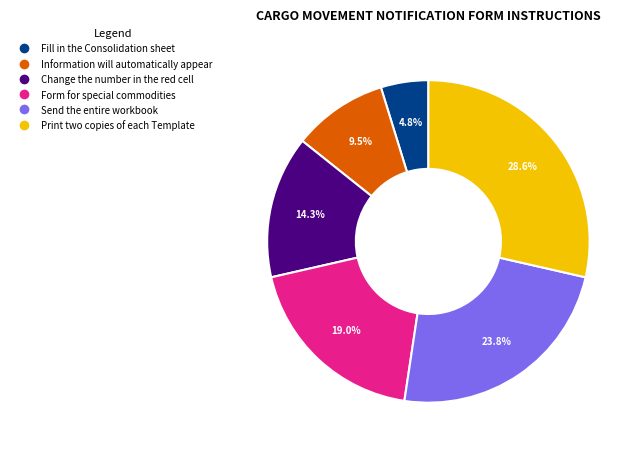

What is the smallest slice in the pie chart?

Fill in the Consolidation sheet